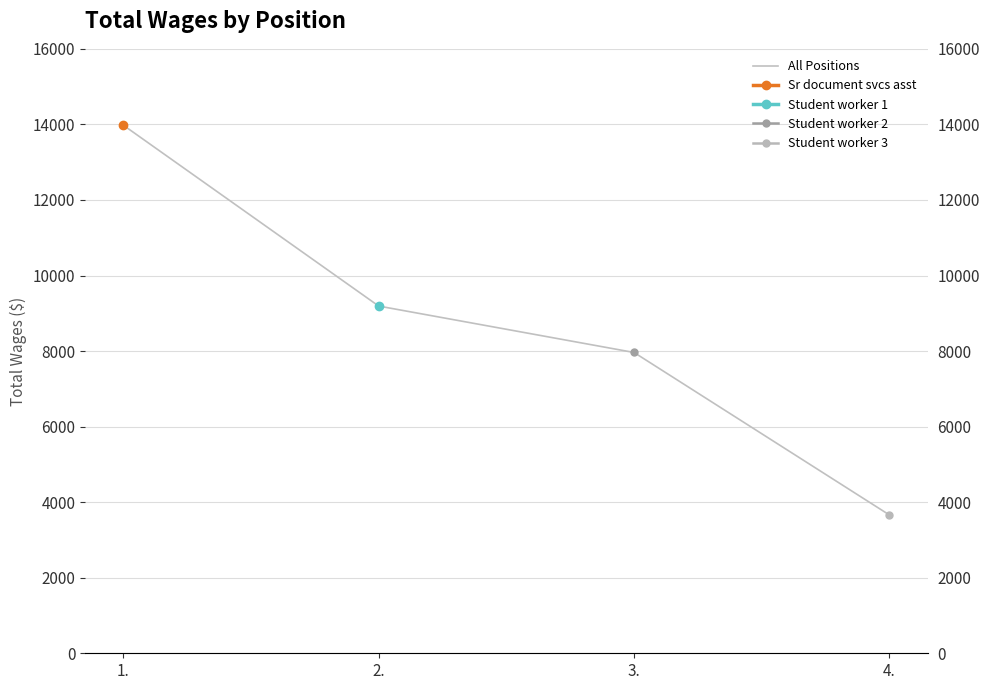

The chart shows a value of 4458 at 3.. True or false?

False